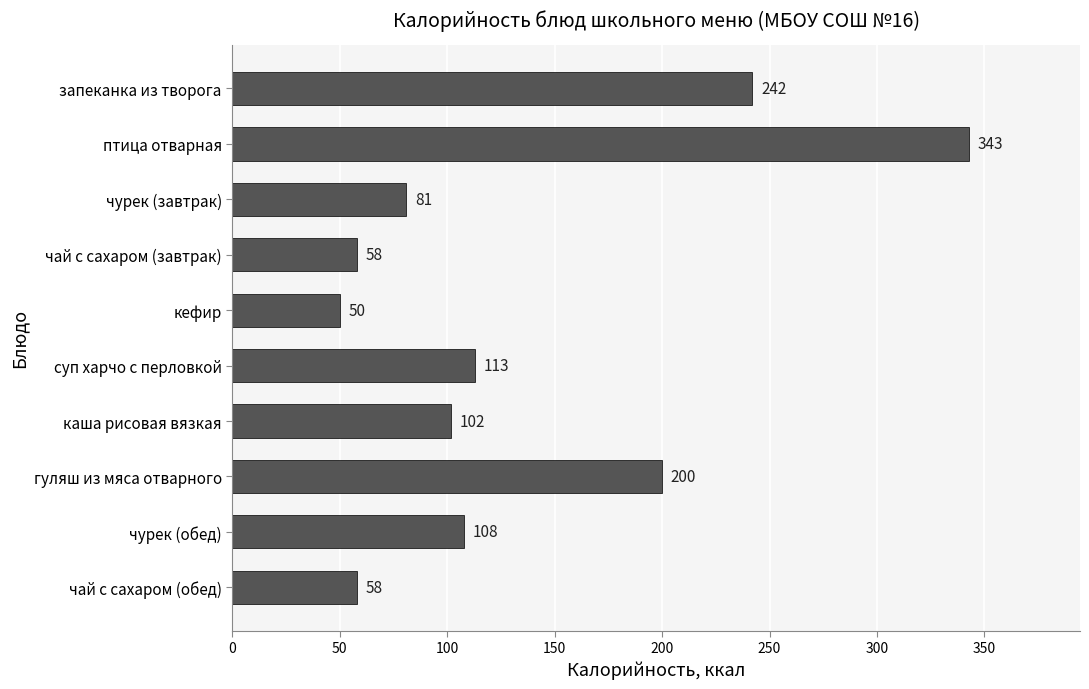

Is it true that the value at суп харчо с перловкой is 113?

True